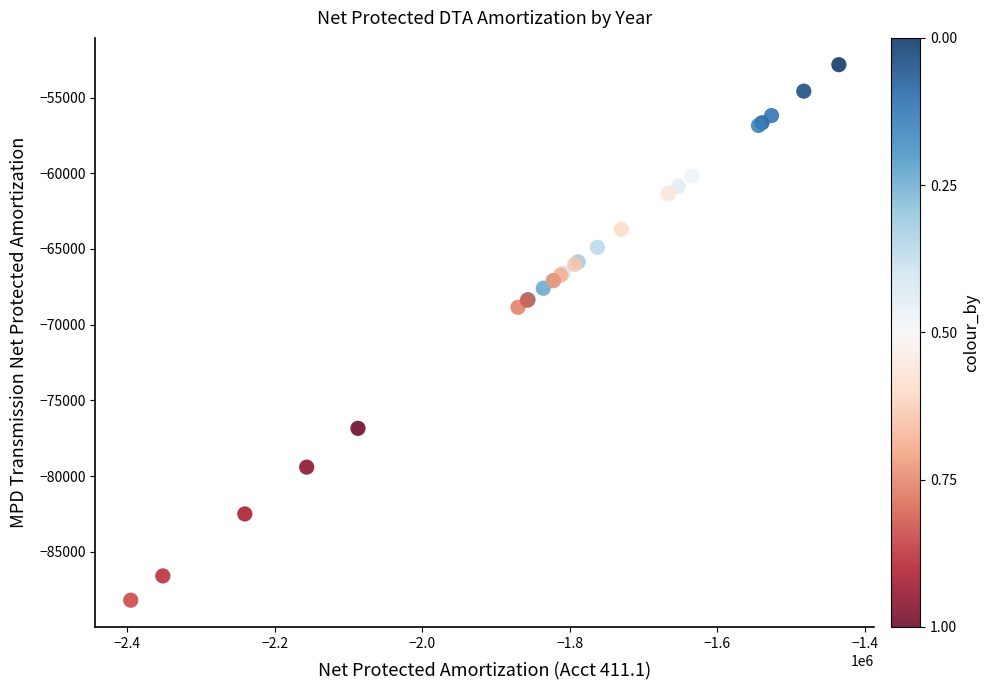

What Y value in the scatter plot is closest to -70509?

-68852.0